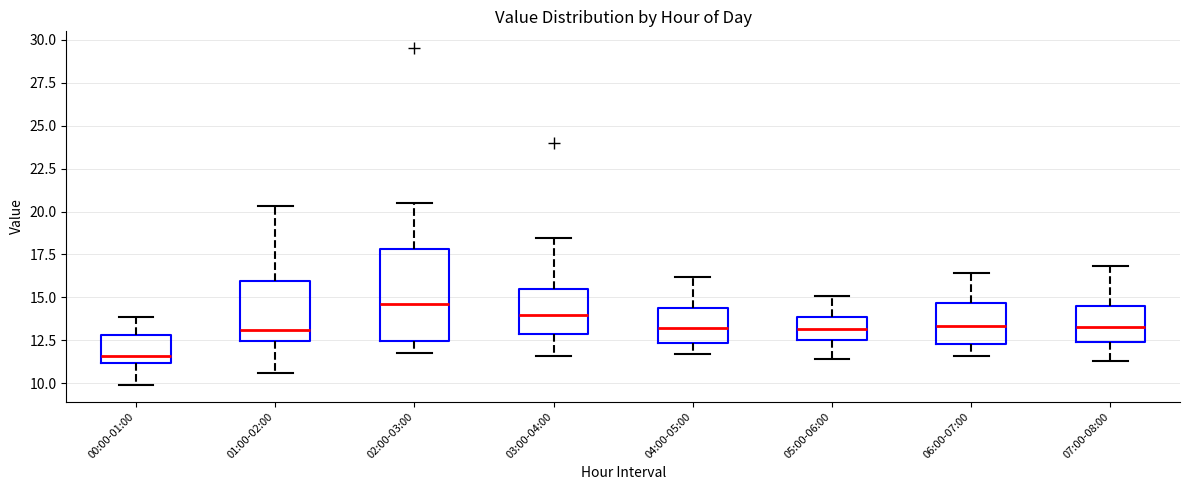

Where is the upper edge of the box for 03:00-04:00 on the y-axis? The values are not printed on the chart, so give them approximately, as read against the axis.

15.5